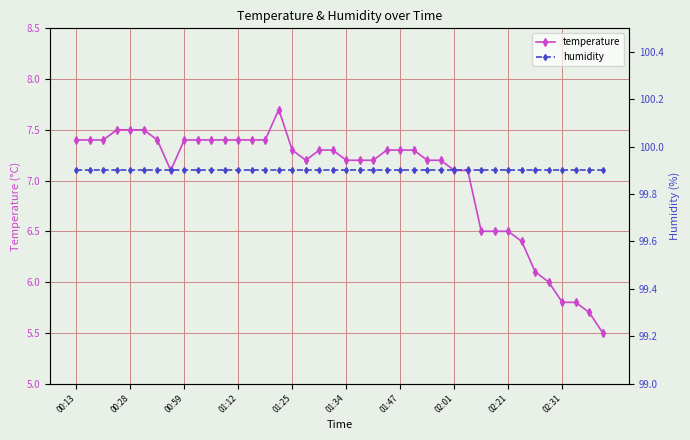

Is it true that temperature equals 7.8 at 02:31?

False